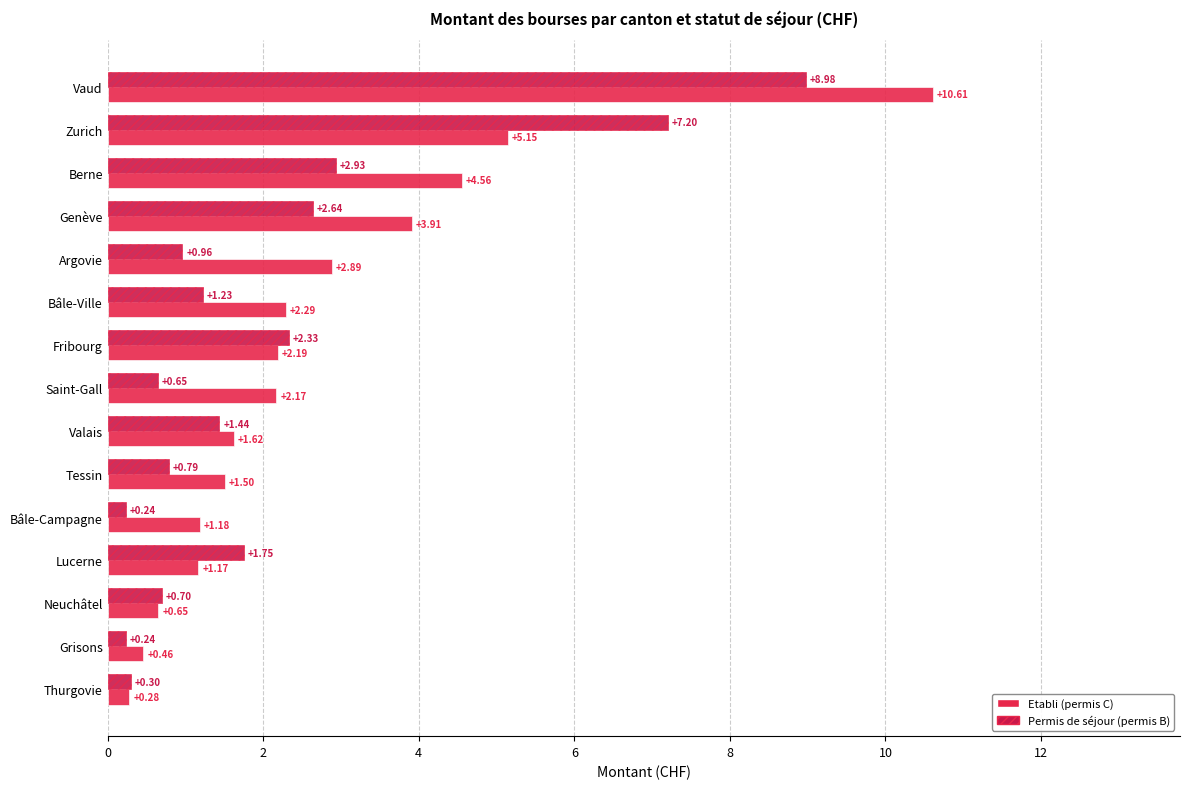

Reading left to right, what are all the values shown in this chart?

Etabli (permis C): 0.3	0.5	0.7	1.2	1.2	1.5	1.6	2.2	2.2	2.3	2.9	3.9	4.6	5.2	10.6
Permis de séjour (permis B): 0.3	0.2	0.7	1.8	0.2	0.8	1.4	0.6	2.3	1.2	1.0	2.6	2.9	7.2	9.0